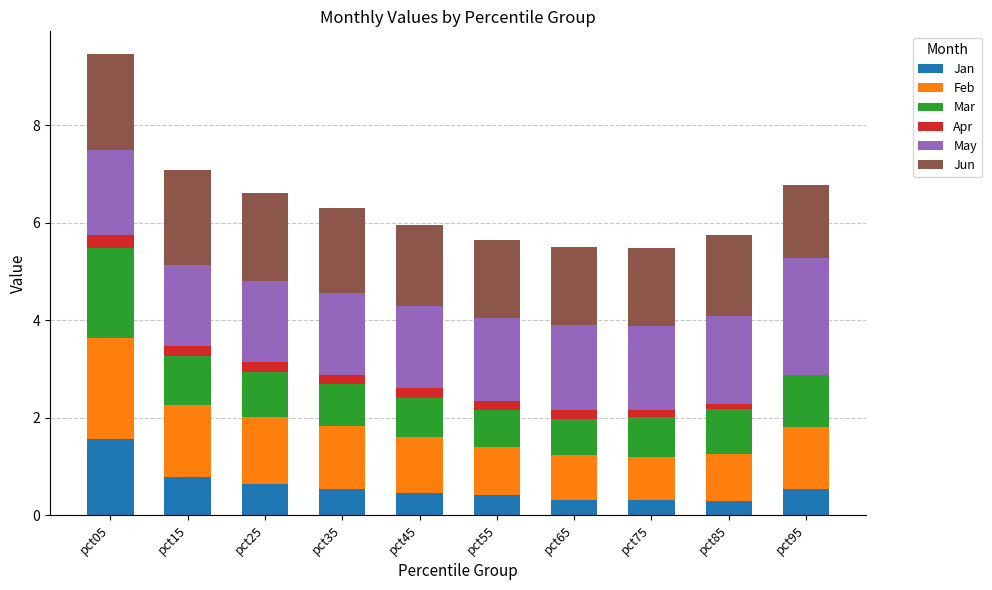

Which series has the widest spread of values?

Jan